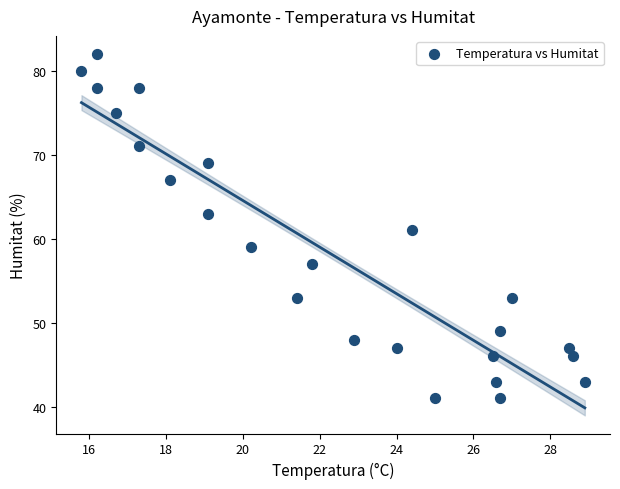

What is the range of Y values (max minus min)?

41